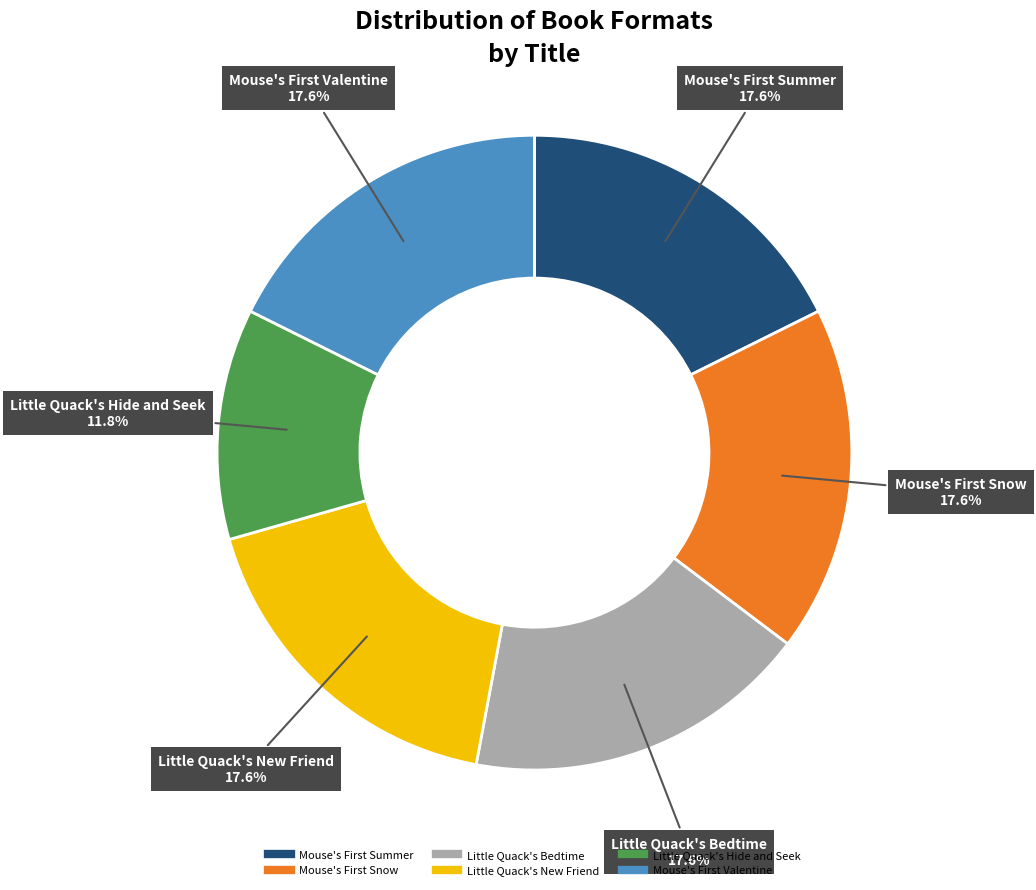

To the nearest percent, what portion does Little Quack's Bedtime represent?

18%